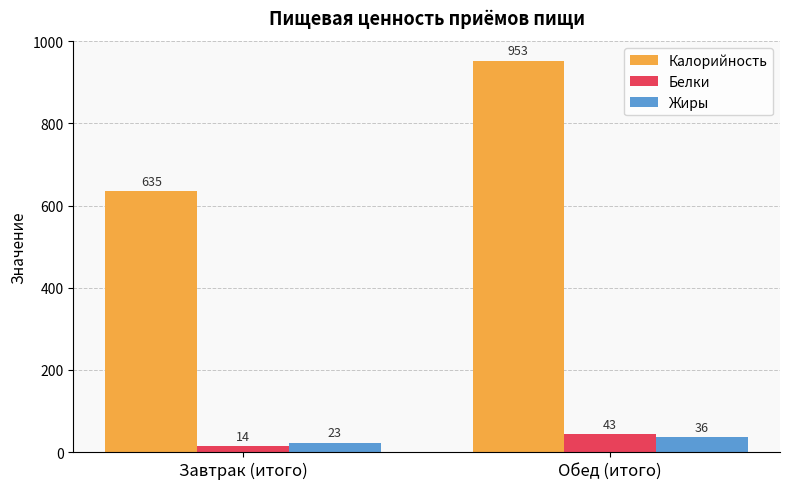

Reading left to right, transcribe all the data shown in this chart.

Калорийность: 635	953
Белки: 14	43
Жиры: 23	36